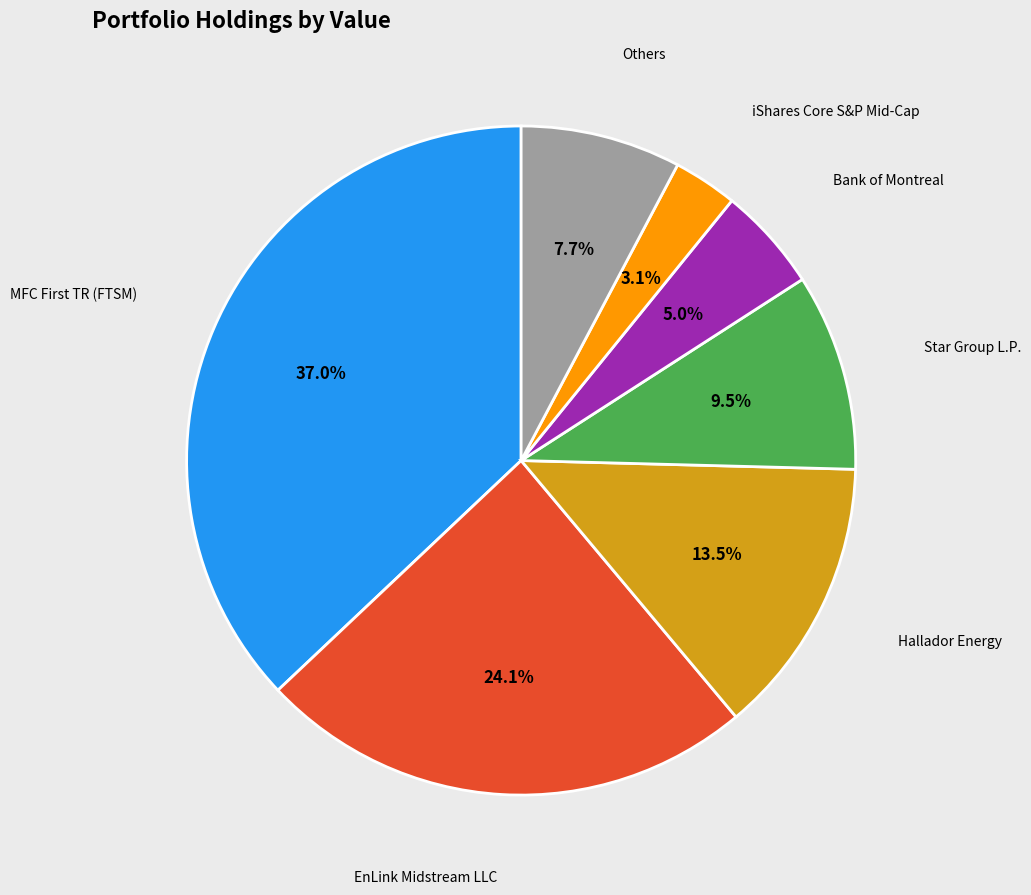

Which category has the biggest portion of the pie?

MFC First TR (FTSM)